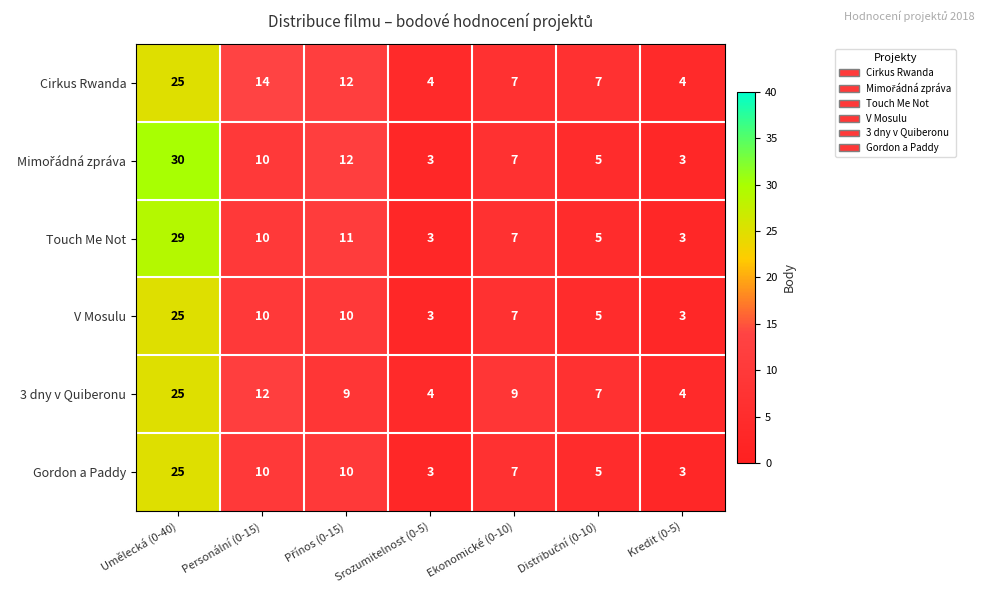

The V Mosulu series shows 40 at Umělecká (0-40). True or false?

False